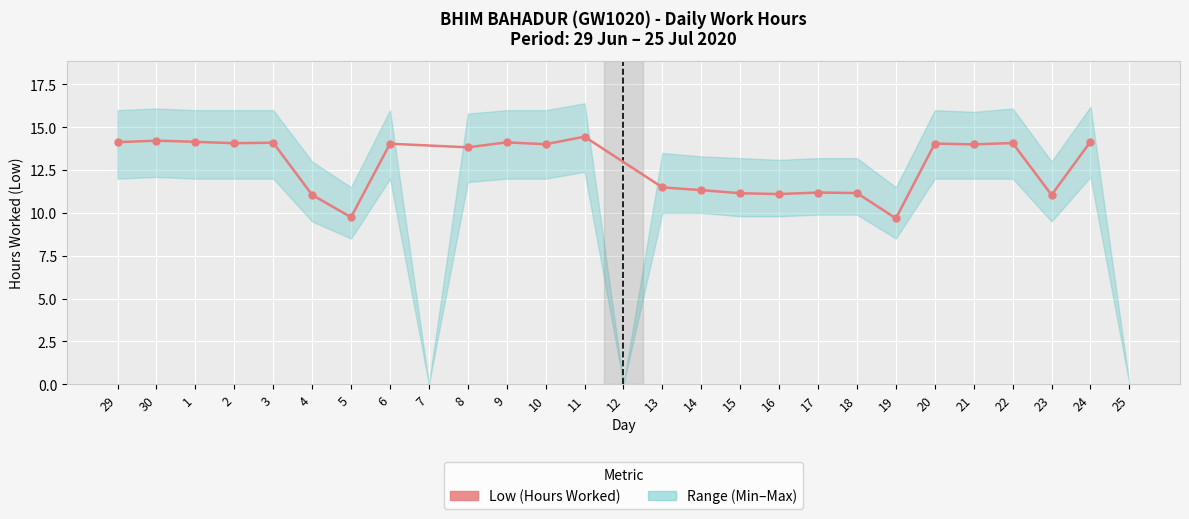

Which has a higher value, 14 or 18?

14